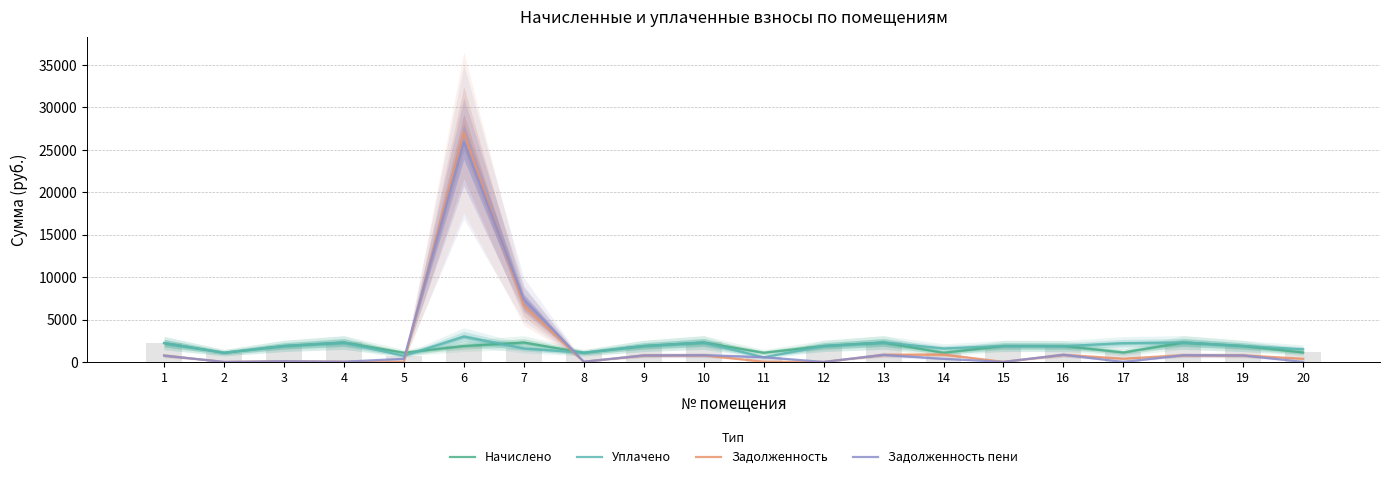

How many values in the Задолженность пени series exceed 567?

10